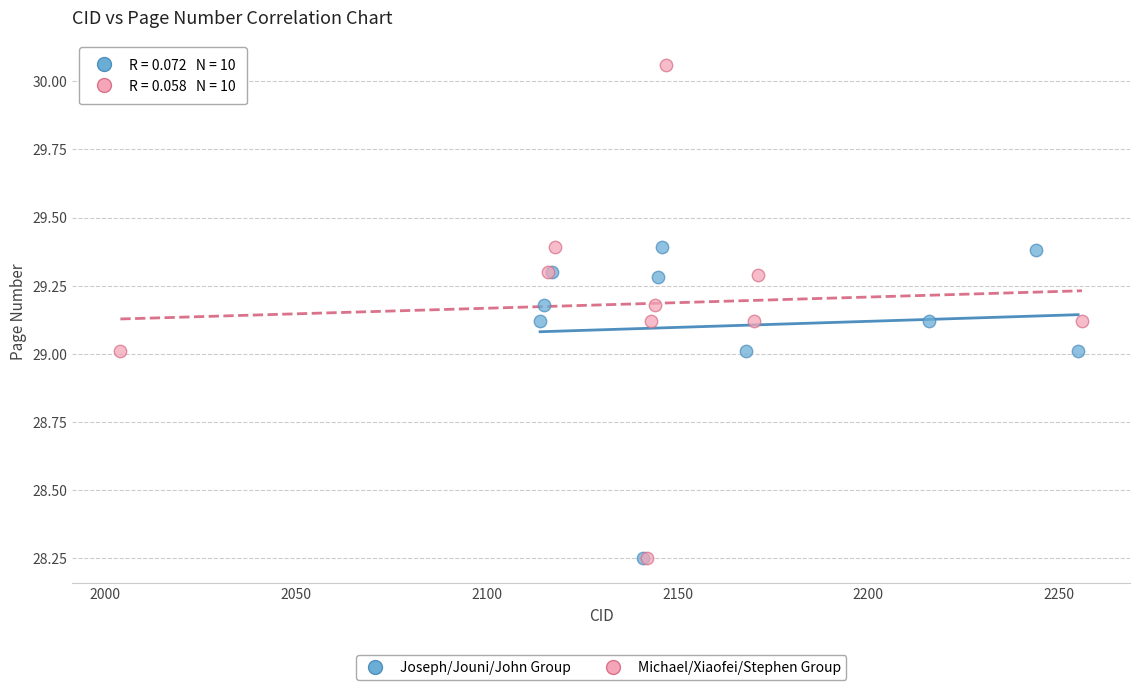

Which series has the widest spread of Y values?

Michael/Xiaofei/Stephen Group